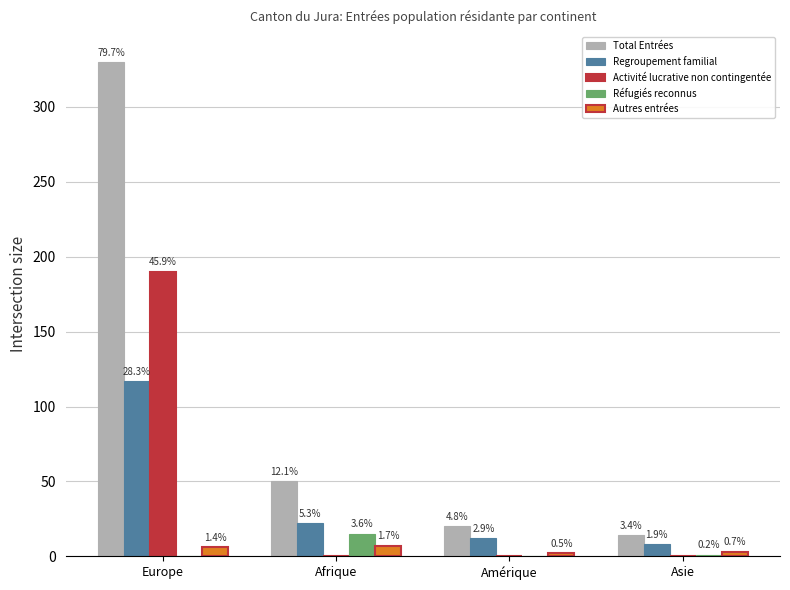

True or false: Réfugiés reconnus has a value of 0 at Europe.

True